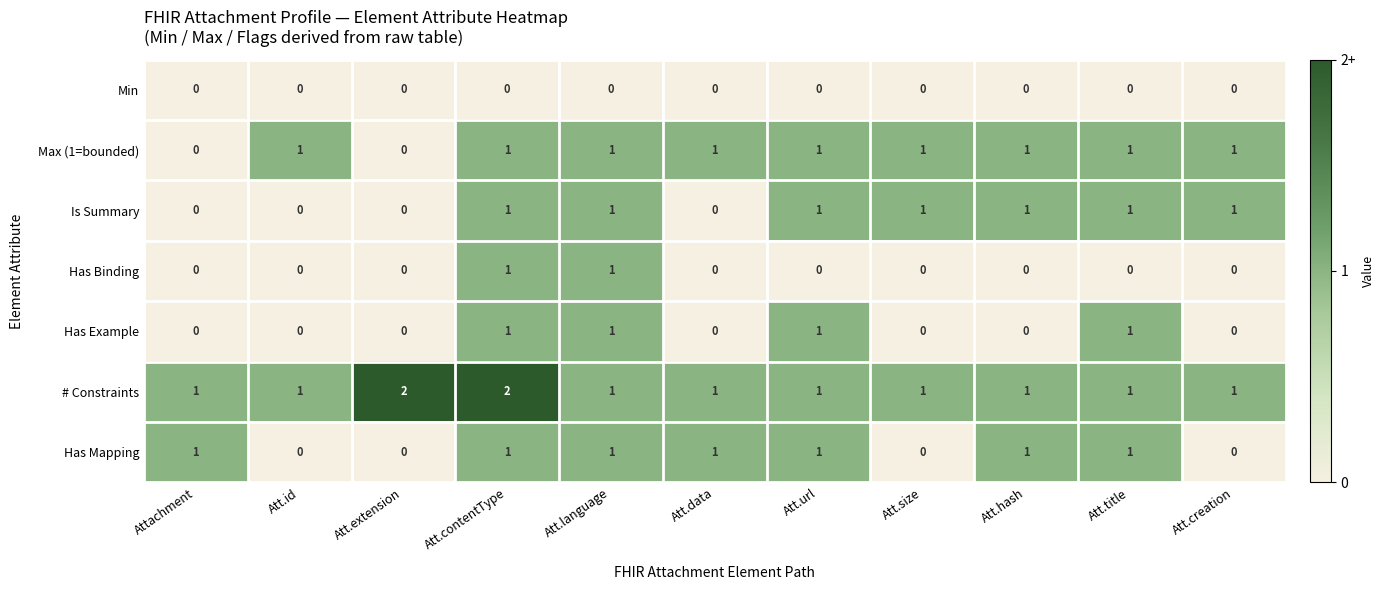

What is the sum of all Has Mapping values?

7